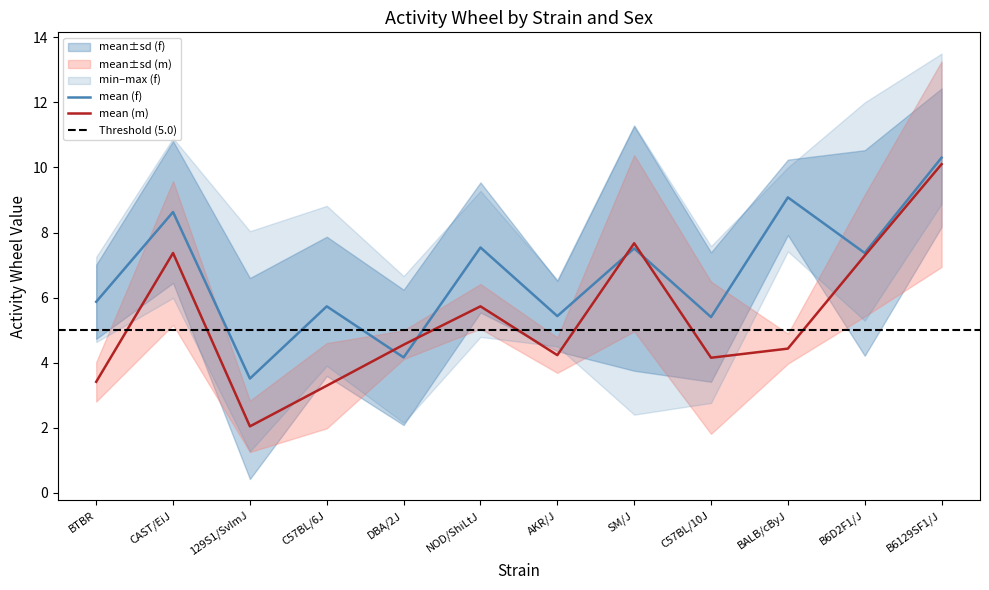

How many categories are shown in the chart?

12